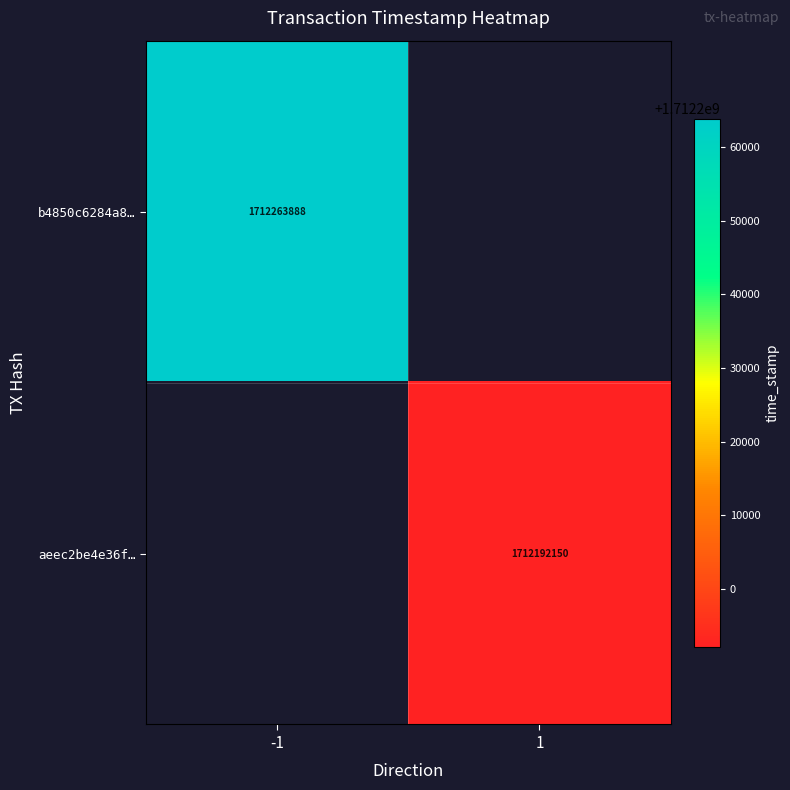

The value of aeec2be4e36f… at 1 is 640827637.3. True or false?

False